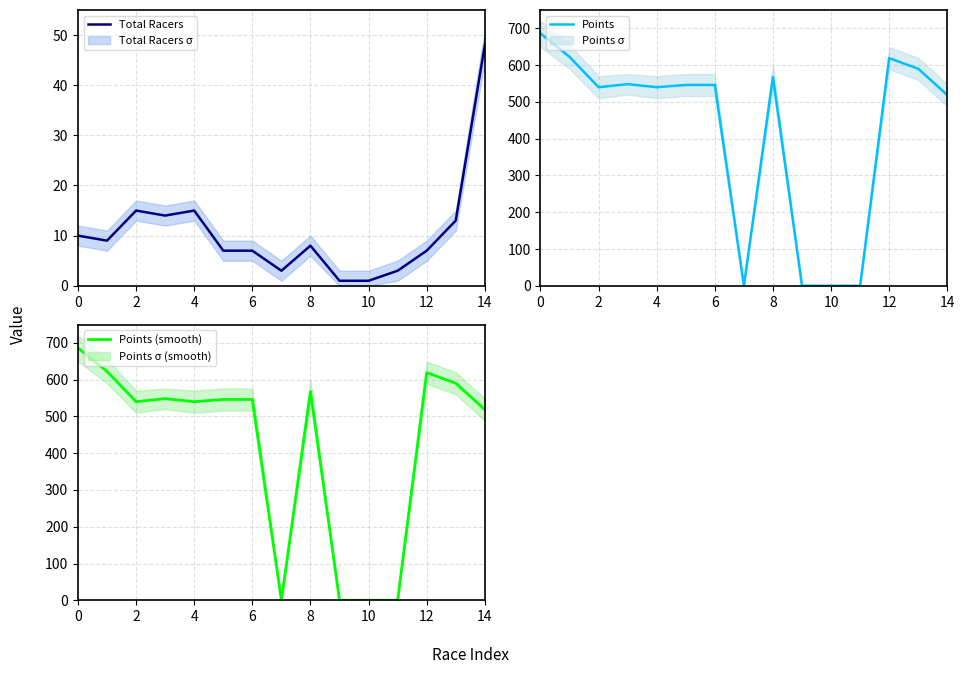

Is it true that Points (smooth) equals 0.0 at 10?

True